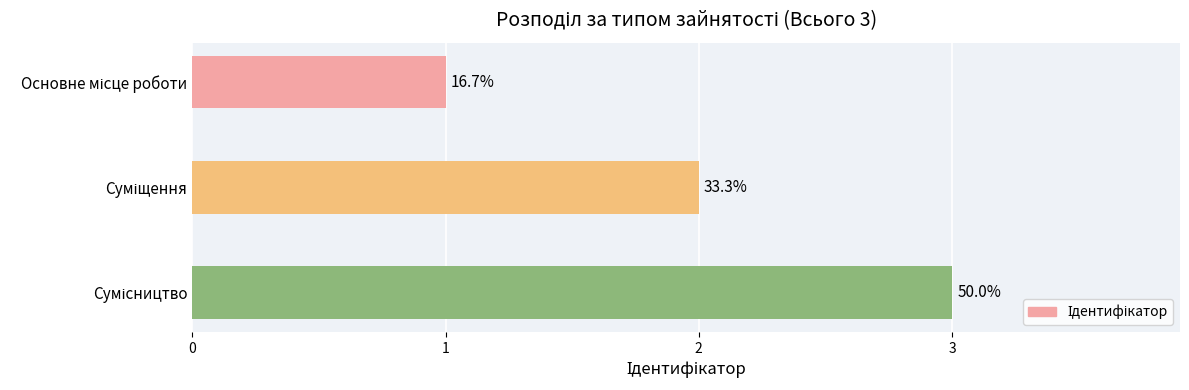

Does the chart contain any negative values?

No